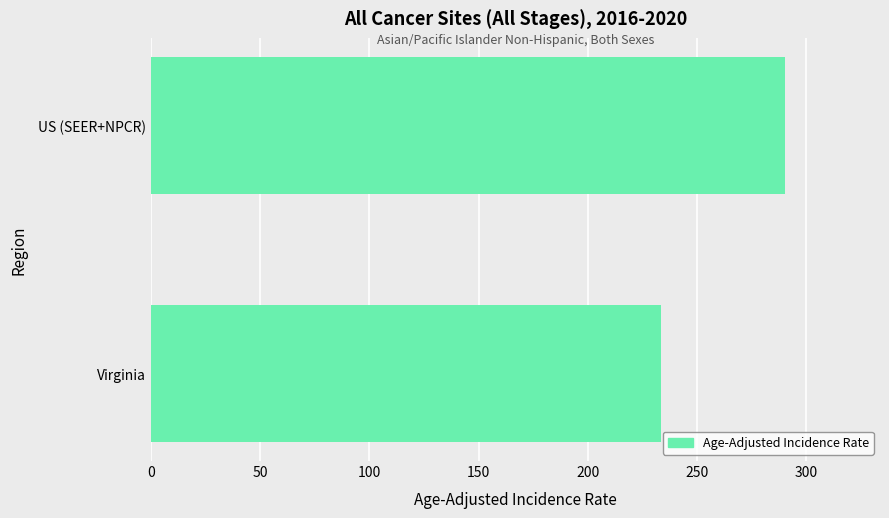

How many distinct data groups are displayed?

1